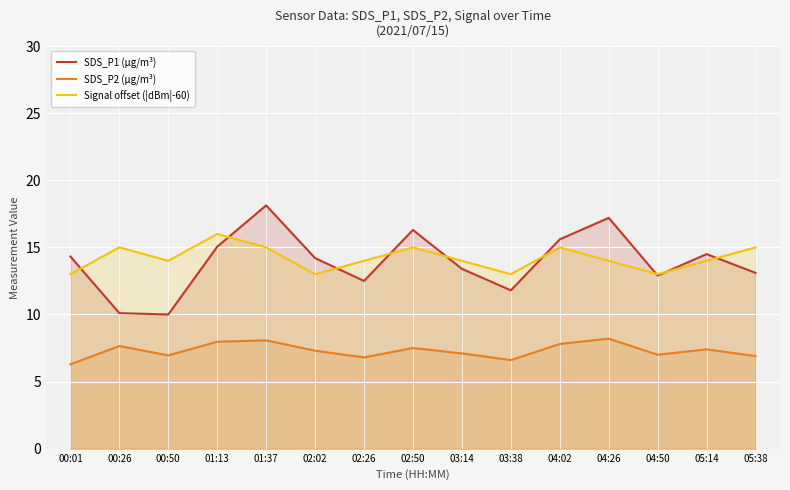

Which has a higher value, 01:13 or 02:50?

02:50